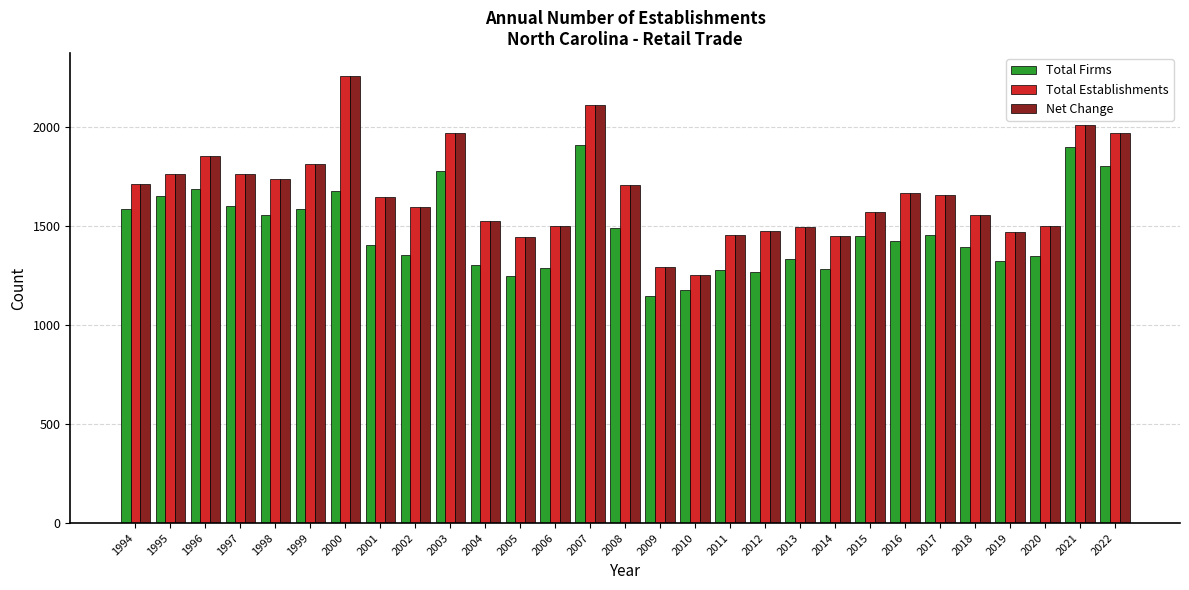

At how many categories does at least one series exceed 1999?

3